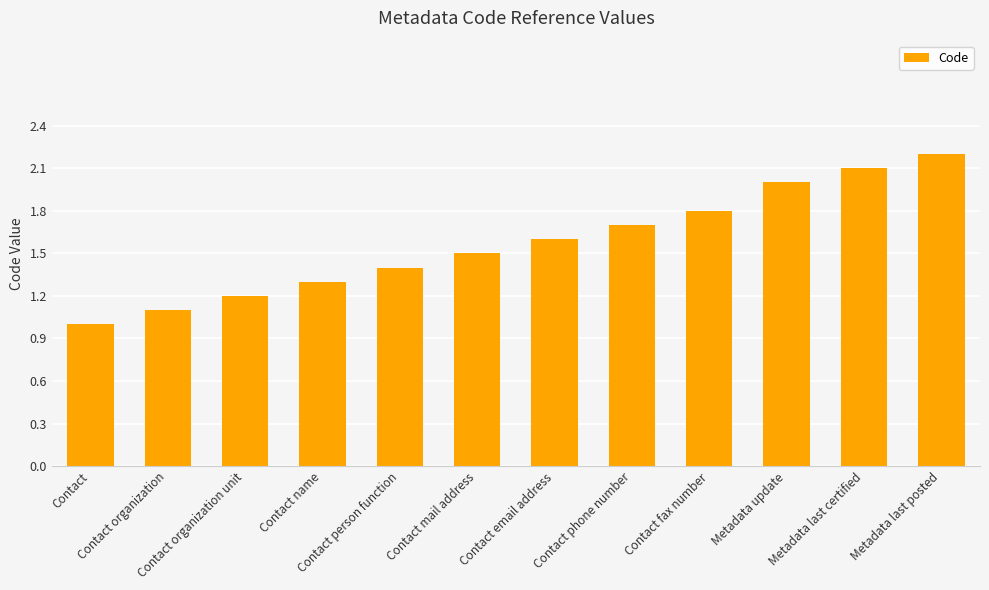

How many categories are shown in the chart?

12